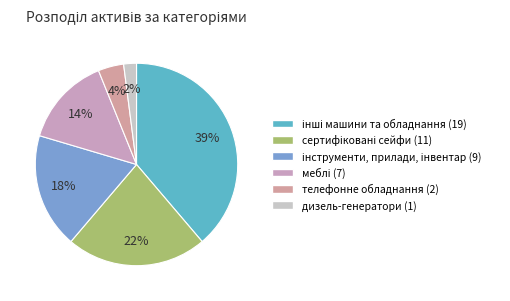

How many segments does this pie chart have?

6